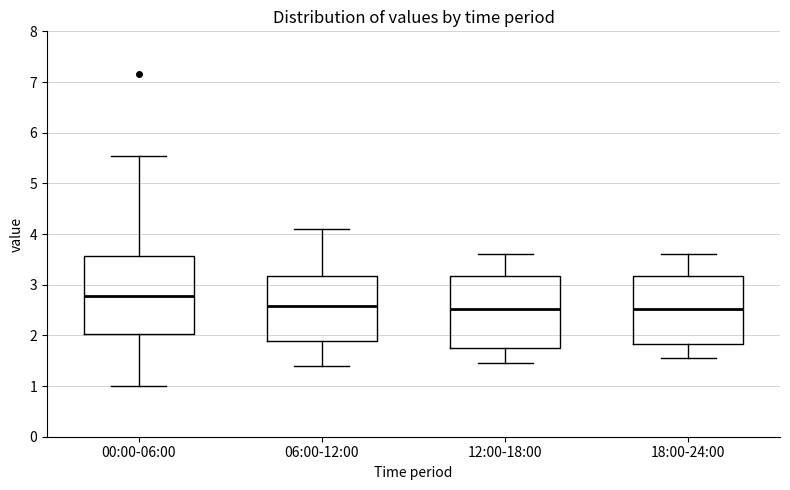

Reading left to right, read every box against the y-axis: the position of its median line, the range the box covers, and the ends of its whiskers. The values are not printed on the chart, so give them approximately, as read against the axis.

00:00-06:00: median 2.8, box 2.0 to 3.6, whiskers 1.0 to 5.5
06:00-12:00: median 2.6, box 1.9 to 3.2, whiskers 1.4 to 4.1
12:00-18:00: median 2.5, box 1.8 to 3.2, whiskers 1.5 to 3.6
18:00-24:00: median 2.5, box 1.8 to 3.2, whiskers 1.6 to 3.6